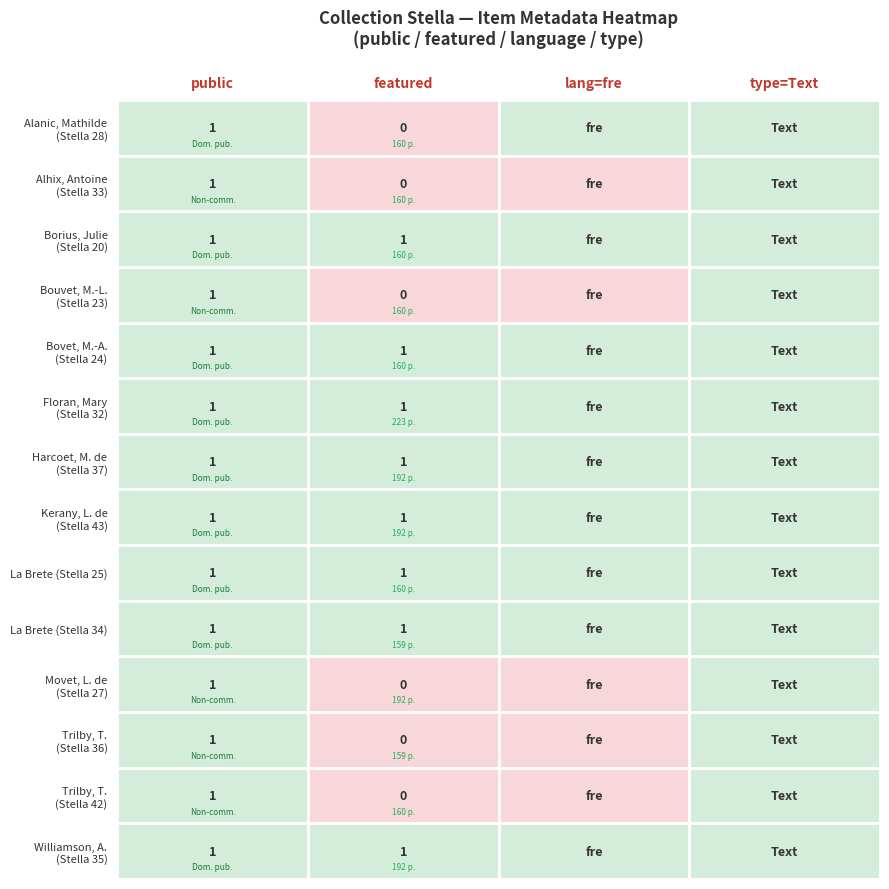

What is the total value across all series at public?

14